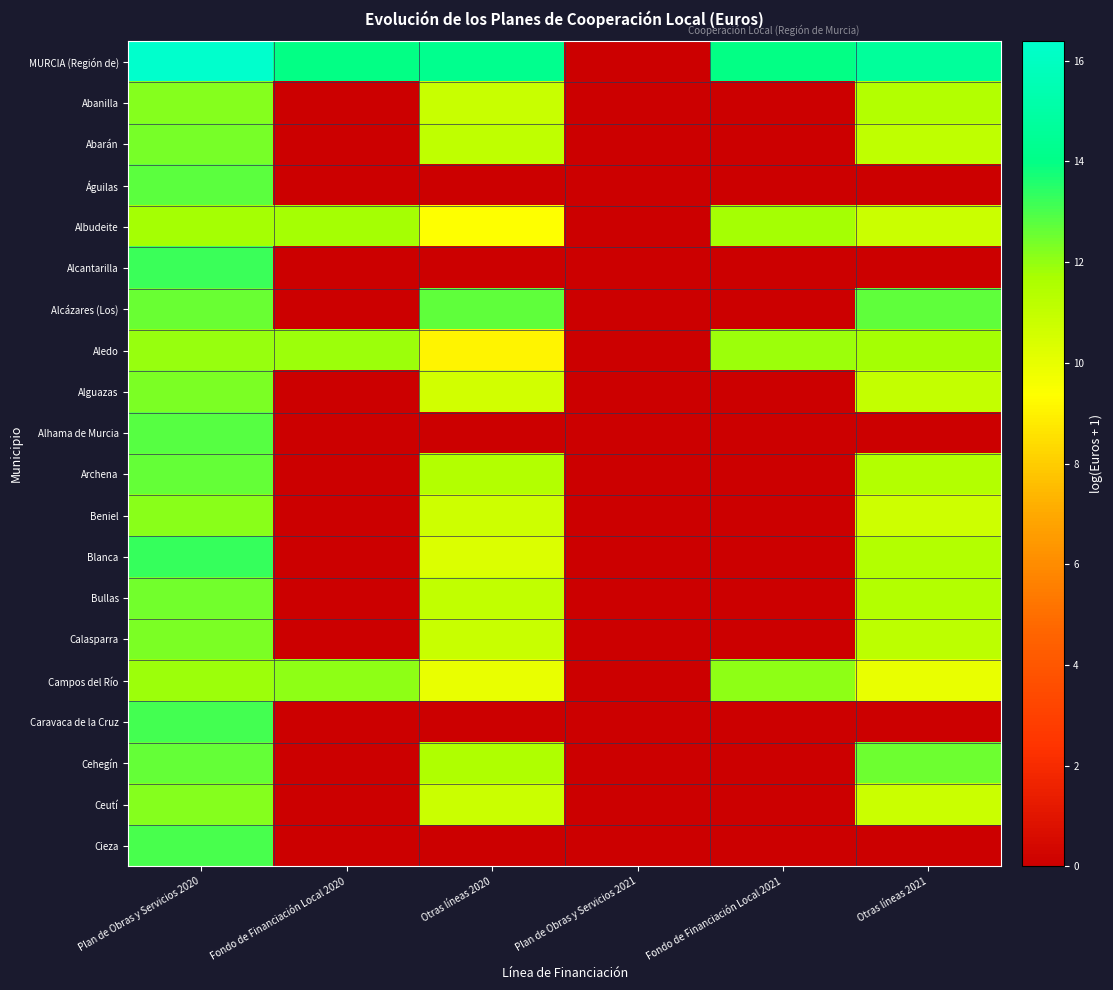

Reading right to left, what are all the values shown in this chart?

MURCIA (Región de): Otras líneas 2021=14.7	Fondo de Financiación Local 2021=14.0	Plan de Obras y Servicios 2021=0.0	Otras líneas 2020=14.2	Fondo de Financiación Local 2020=14.0	Plan de Obras y Servicios 2020=16.4
Abanilla: Otras líneas 2021=11.5	Fondo de Financiación Local 2021=0.0	Plan de Obras y Servicios 2021=0.0	Otras líneas 2020=10.8	Fondo de Financiación Local 2020=0.0	Plan de Obras y Servicios 2020=12.2
Abarán: Otras líneas 2021=11.1	Fondo de Financiación Local 2021=0.0	Plan de Obras y Servicios 2021=0.0	Otras líneas 2020=11.1	Fondo de Financiación Local 2020=0.0	Plan de Obras y Servicios 2020=12.4
Águilas: Otras líneas 2021=0.0	Fondo de Financiación Local 2021=0.0	Plan de Obras y Servicios 2021=0.0	Otras líneas 2020=0.0	Fondo de Financiación Local 2020=0.0	Plan de Obras y Servicios 2020=12.8
Albudeite: Otras líneas 2021=10.8	Fondo de Financiación Local 2021=11.8	Plan de Obras y Servicios 2021=0.0	Otras líneas 2020=9.4	Fondo de Financiación Local 2020=11.8	Plan de Obras y Servicios 2020=11.8
Alcantarilla: Otras líneas 2021=0.0	Fondo de Financiación Local 2021=0.0	Plan de Obras y Servicios 2021=0.0	Otras líneas 2020=0.0	Fondo de Financiación Local 2020=0.0	Plan de Obras y Servicios 2020=13.2
Alcázares (Los): Otras líneas 2021=12.7	Fondo de Financiación Local 2021=0.0	Plan de Obras y Servicios 2021=0.0	Otras líneas 2020=12.7	Fondo de Financiación Local 2020=0.0	Plan de Obras y Servicios 2020=12.6
Aledo: Otras líneas 2021=11.7	Fondo de Financiación Local 2021=11.9	Plan de Obras y Servicios 2021=0.0	Otras líneas 2020=9.1	Fondo de Financiación Local 2020=11.9	Plan de Obras y Servicios 2020=11.9
Alguazas: Otras líneas 2021=11.0	Fondo de Financiación Local 2021=0.0	Plan de Obras y Servicios 2021=0.0	Otras líneas 2020=10.6	Fondo de Financiación Local 2020=0.0	Plan de Obras y Servicios 2020=12.3
Alhama de Murcia: Otras líneas 2021=0.0	Fondo de Financiación Local 2021=0.0	Plan de Obras y Servicios 2021=0.0	Otras líneas 2020=0.0	Fondo de Financiación Local 2020=0.0	Plan de Obras y Servicios 2020=12.8
Archena: Otras líneas 2021=11.4	Fondo de Financiación Local 2021=0.0	Plan de Obras y Servicios 2021=0.0	Otras líneas 2020=11.4	Fondo de Financiación Local 2020=0.0	Plan de Obras y Servicios 2020=12.6
Beniel: Otras líneas 2021=10.8	Fondo de Financiación Local 2021=0.0	Plan de Obras y Servicios 2021=0.0	Otras líneas 2020=10.8	Fondo de Financiación Local 2020=0.0	Plan de Obras y Servicios 2020=12.1
Blanca: Otras líneas 2021=11.4	Fondo de Financiación Local 2021=0.0	Plan de Obras y Servicios 2021=0.0	Otras líneas 2020=10.3	Fondo de Financiación Local 2020=0.0	Plan de Obras y Servicios 2020=13.3
Bullas: Otras líneas 2021=11.5	Fondo de Financiación Local 2021=0.0	Plan de Obras y Servicios 2021=0.0	Otras líneas 2020=11.0	Fondo de Financiación Local 2020=0.0	Plan de Obras y Servicios 2020=12.4
Calasparra: Otras líneas 2021=11.1	Fondo de Financiación Local 2021=0.0	Plan de Obras y Servicios 2021=0.0	Otras líneas 2020=10.9	Fondo de Financiación Local 2020=0.0	Plan de Obras y Servicios 2020=12.3
Campos del Río: Otras líneas 2021=9.9	Fondo de Financiación Local 2021=12.0	Plan de Obras y Servicios 2021=0.0	Otras líneas 2020=9.9	Fondo de Financiación Local 2020=12.0	Plan de Obras y Servicios 2020=11.9
Caravaca de la Cruz: Otras líneas 2021=0.0	Fondo de Financiación Local 2021=0.0	Plan de Obras y Servicios 2021=0.0	Otras líneas 2020=0.0	Fondo de Financiación Local 2020=0.0	Plan de Obras y Servicios 2020=13.1
Cehegín: Otras líneas 2021=12.5	Fondo de Financiación Local 2021=0.0	Plan de Obras y Servicios 2021=0.0	Otras líneas 2020=11.5	Fondo de Financiación Local 2020=0.0	Plan de Obras y Servicios 2020=12.6
Ceutí: Otras líneas 2021=10.8	Fondo de Financiación Local 2021=0.0	Plan de Obras y Servicios 2021=0.0	Otras líneas 2020=10.8	Fondo de Financiación Local 2020=0.0	Plan de Obras y Servicios 2020=12.2
Cieza: Otras líneas 2021=0.0	Fondo de Financiación Local 2021=0.0	Plan de Obras y Servicios 2021=0.0	Otras líneas 2020=0.0	Fondo de Financiación Local 2020=0.0	Plan de Obras y Servicios 2020=13.0